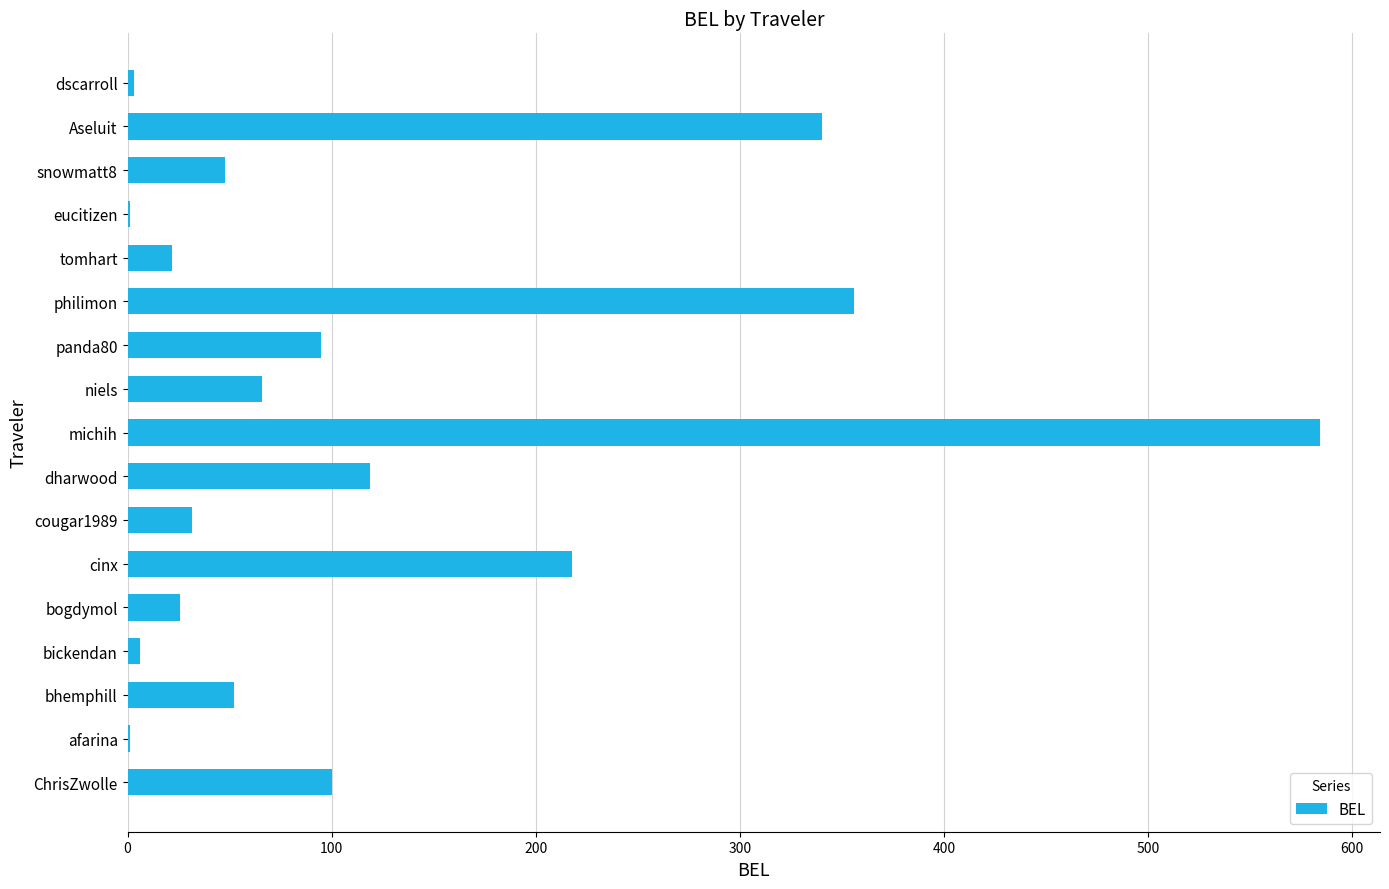

Which label corresponds to the largest value in the chart?

michih